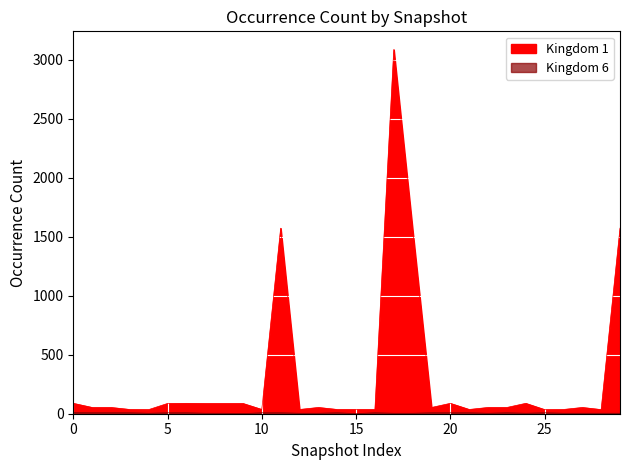

Rank the series at 20 from highest to lowest value.

Kingdom 1, Kingdom 6